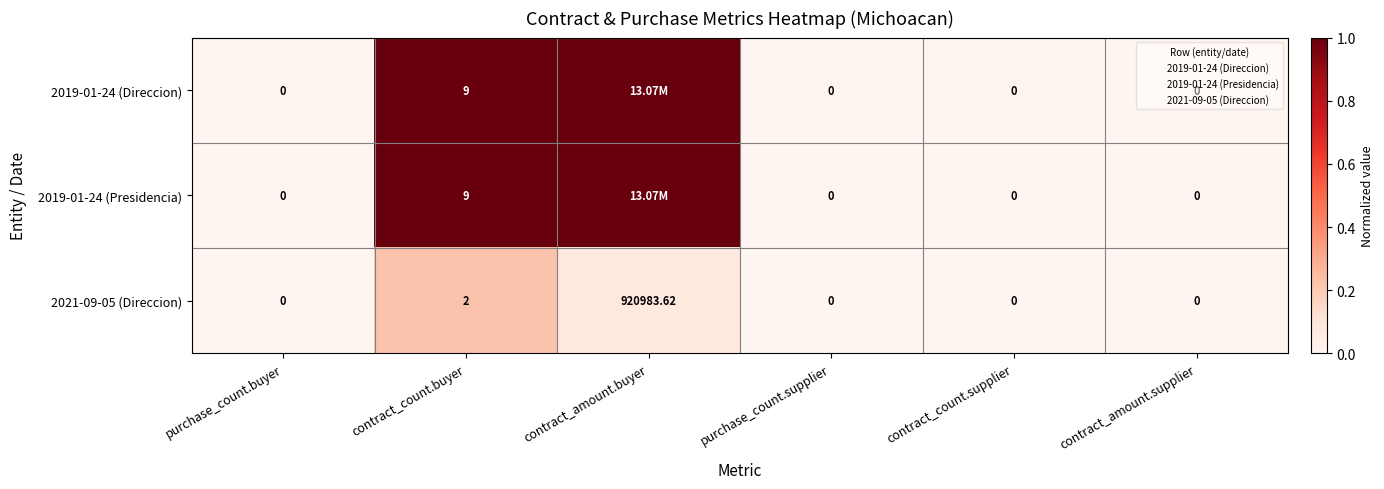

At which label does 2021-09-05 (Direccion) reach its peak?

contract_amount.buyer